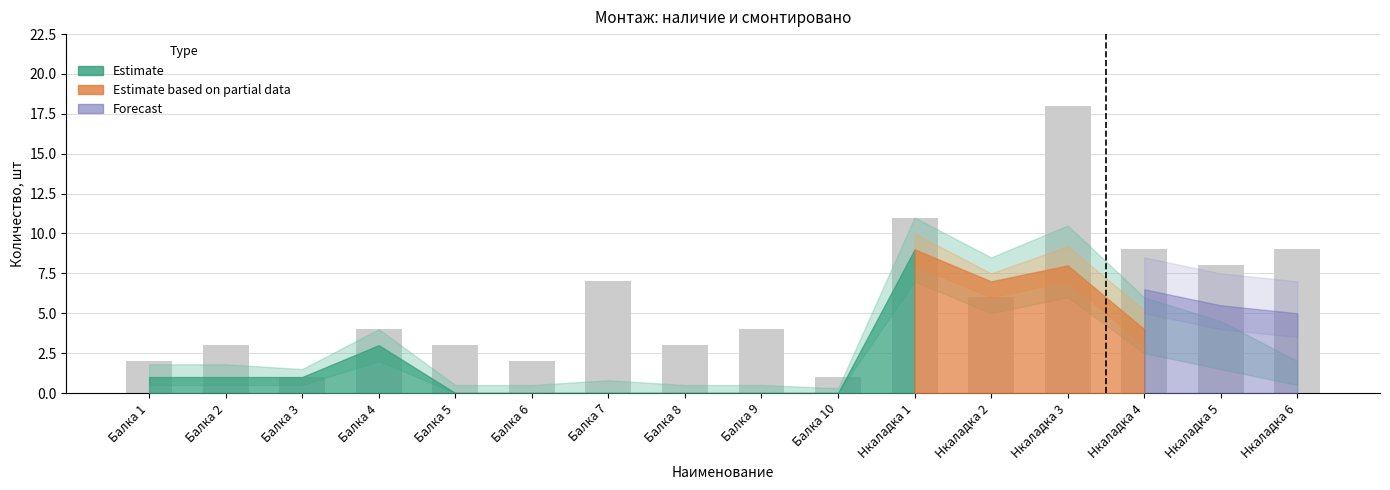

Reading left to right, extract all data points from this chart.

2	3	1	4	3	2	7	3	4	1	11	6	18	9	8	9